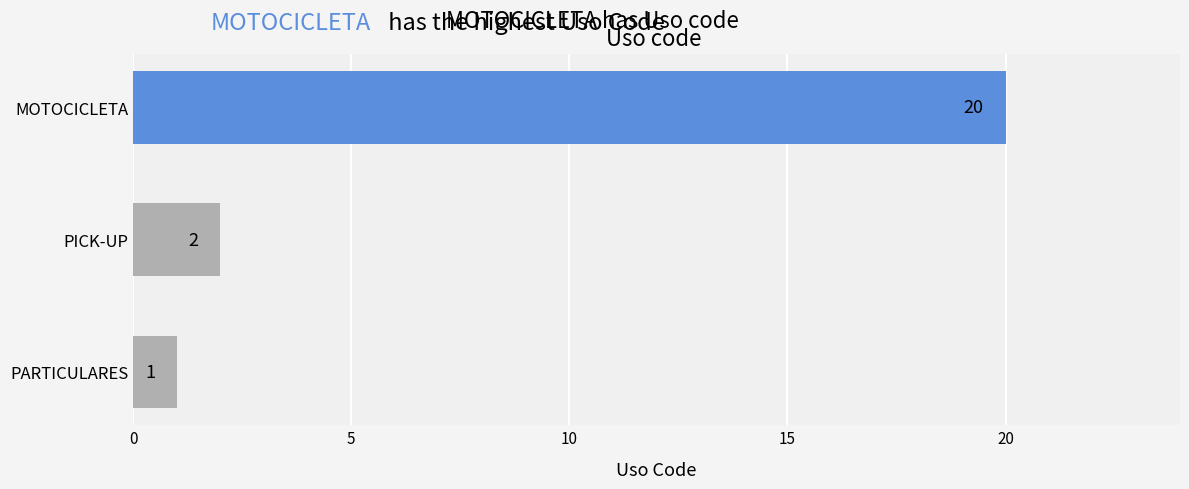

True or false: the data shows 1 at PARTICULARES.

True